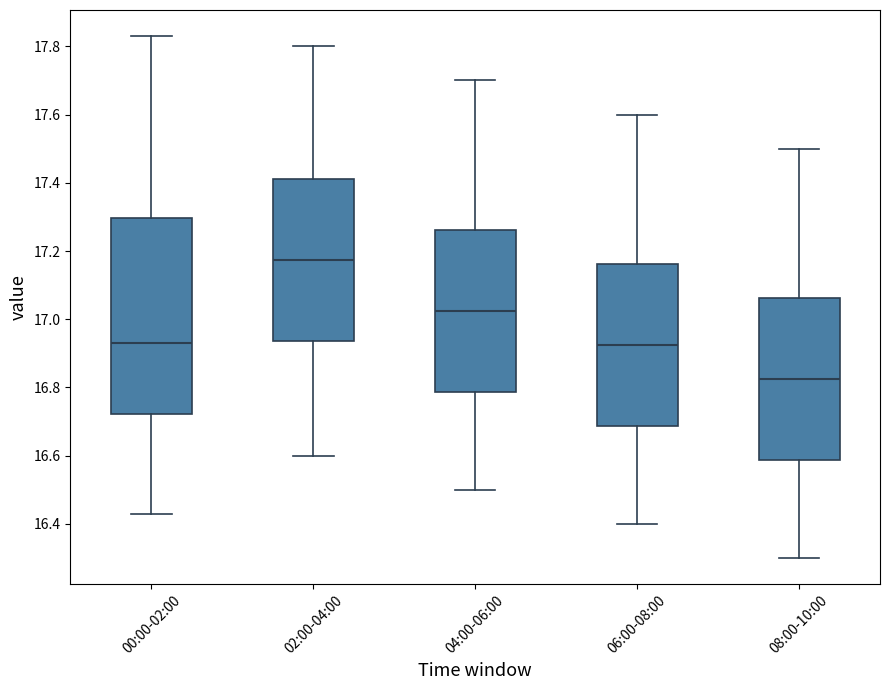

Which box is the tallest, from its lower edge to its upper edge?

00:00-02:00